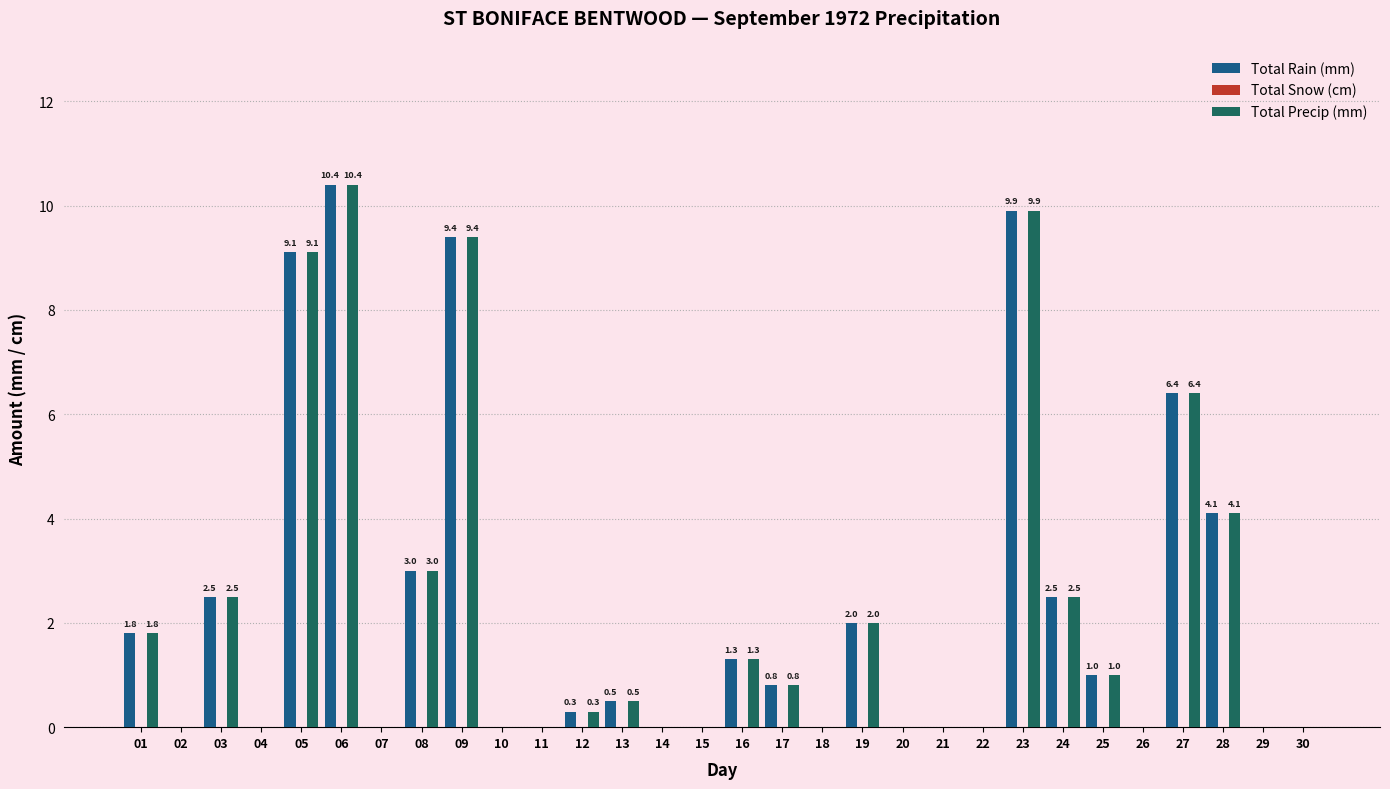

The value of Total Rain (mm) at 16 is 2.2. True or false?

False